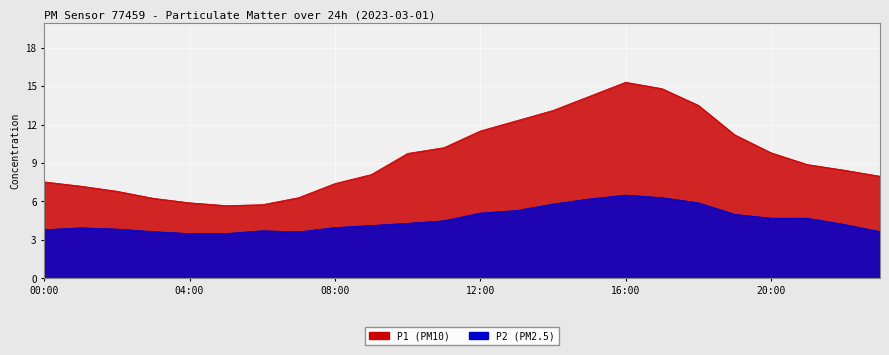

True or false: P1 and P2 cross at least once.

False